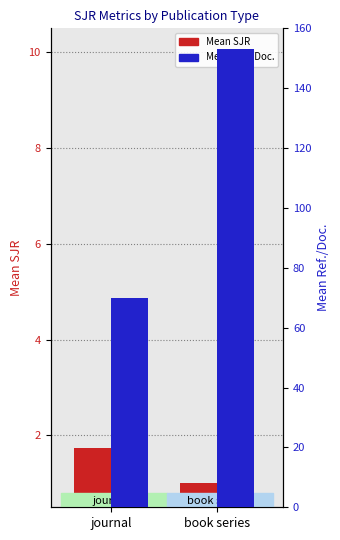

Rank the series by their average value, from lowest to highest.

Mean SJR, Mean Ref./Doc.